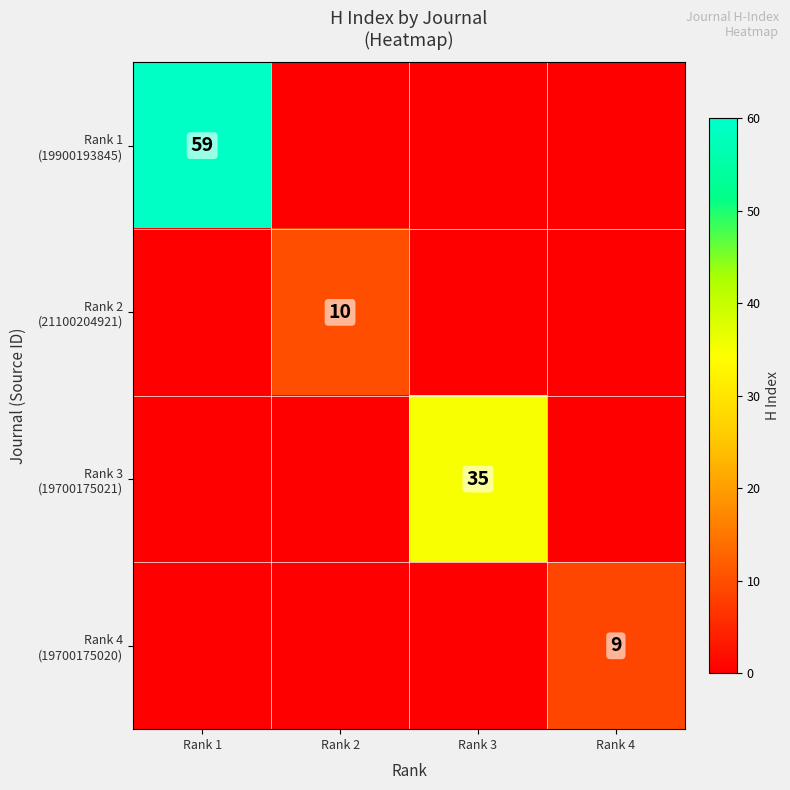

Which series has the largest total across all categories?

Rank 1 (19900193845)